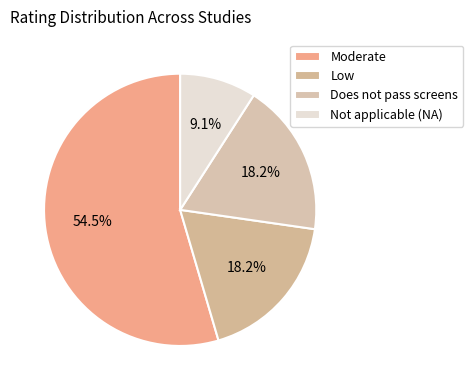

Between Not applicable (NA) and Low, which is larger?

Low